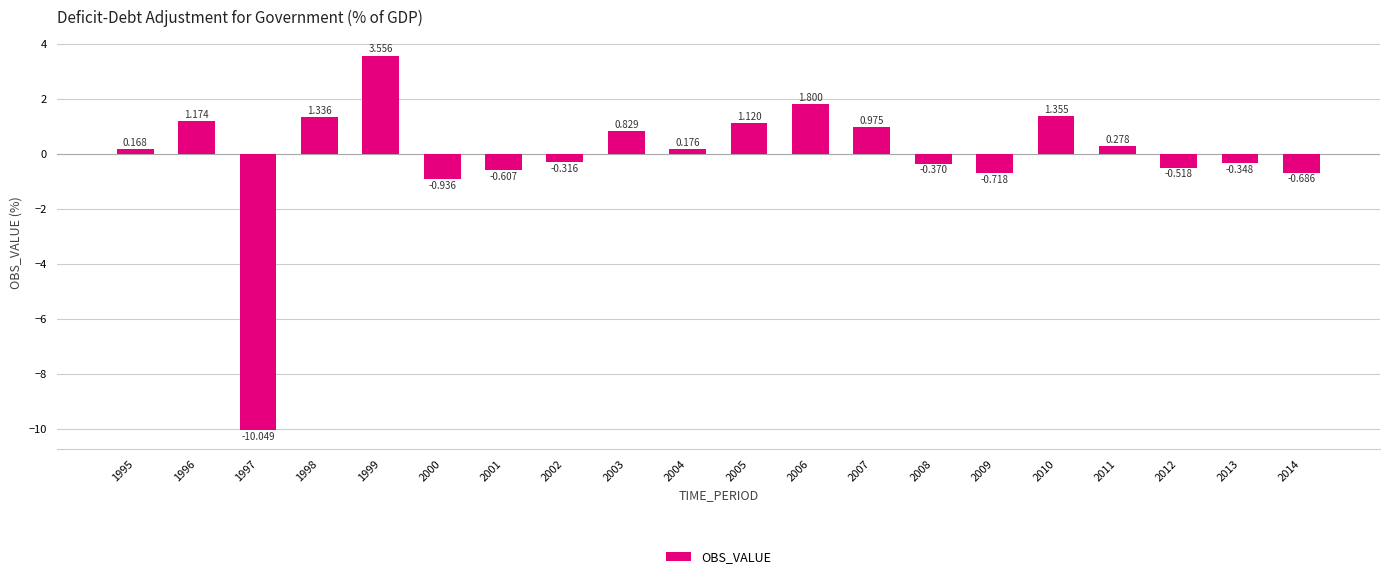

How many distinct data groups are displayed?

1